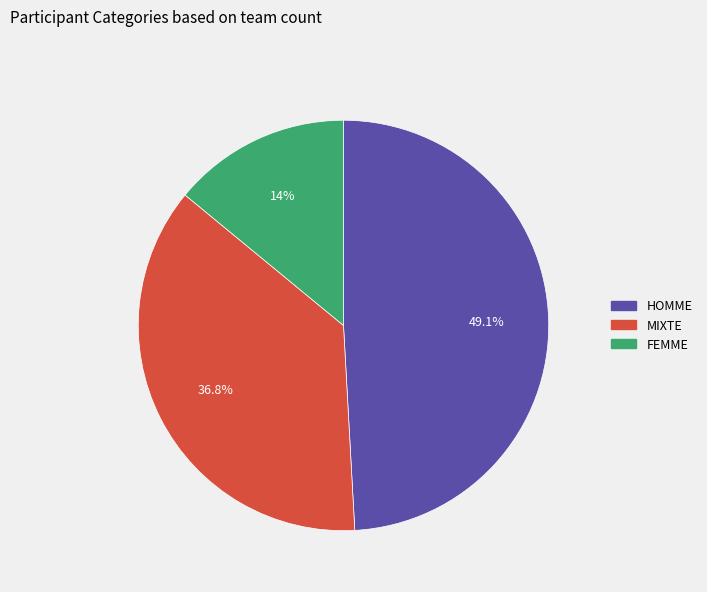

The FEMME slice represents 14% of the pie. True or false?

True